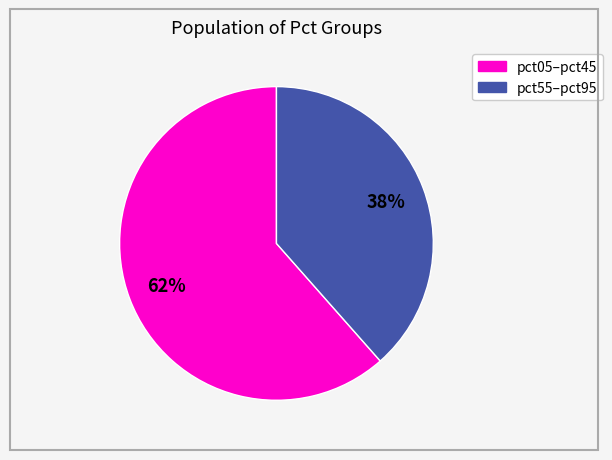

To the nearest percent, what is the average slice percentage?

50%